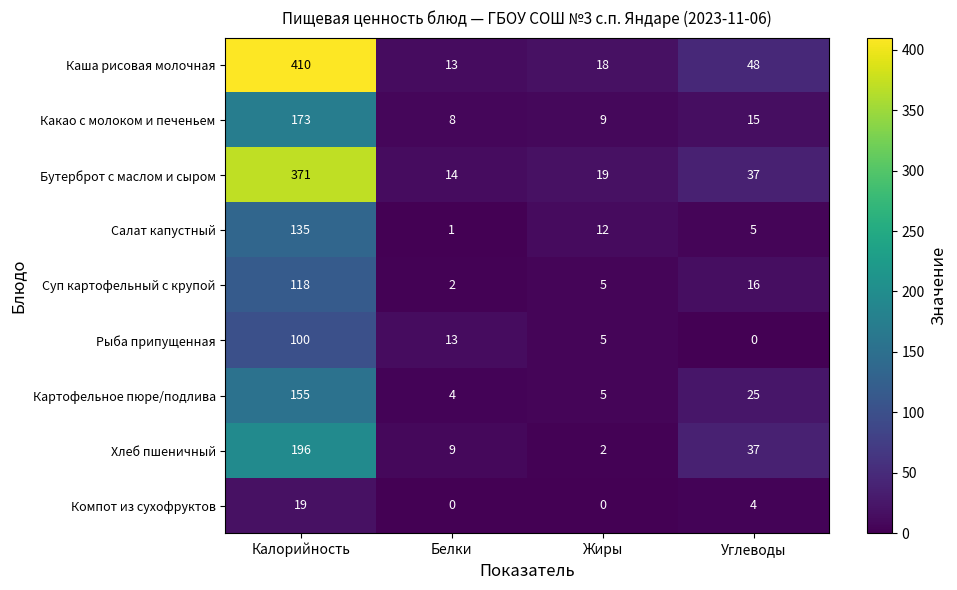

The Какао с молоком и печеньем series shows 7 at Углеводы. True or false?

False